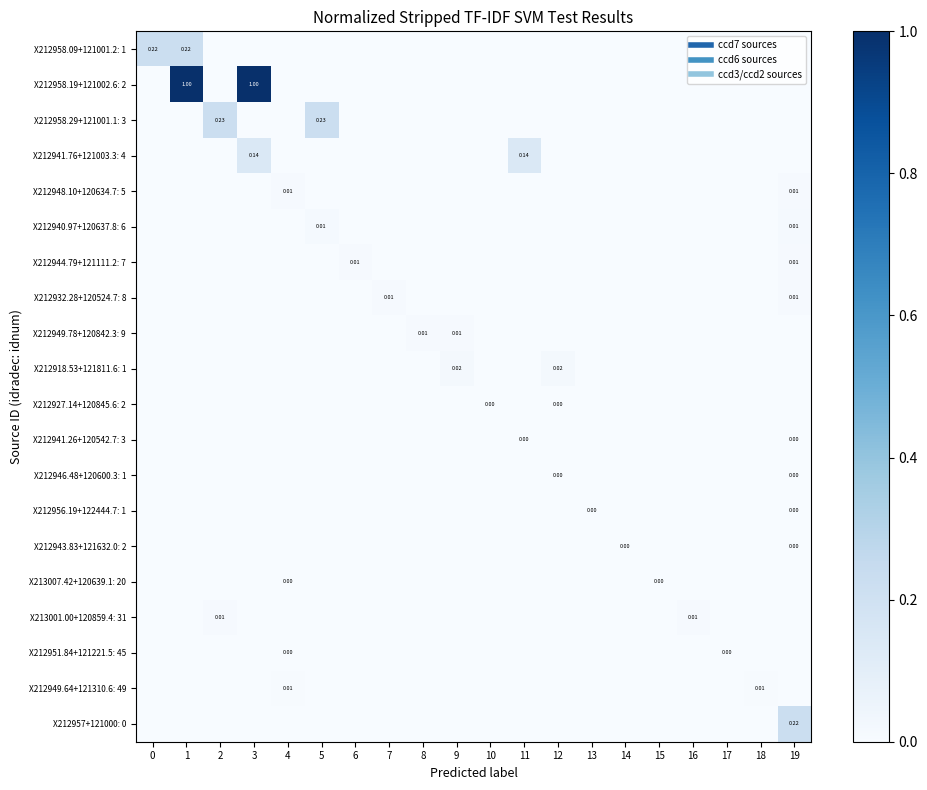

True or false: X212932.28+120524.7: 8 has a value of 0.0 at 19.

False